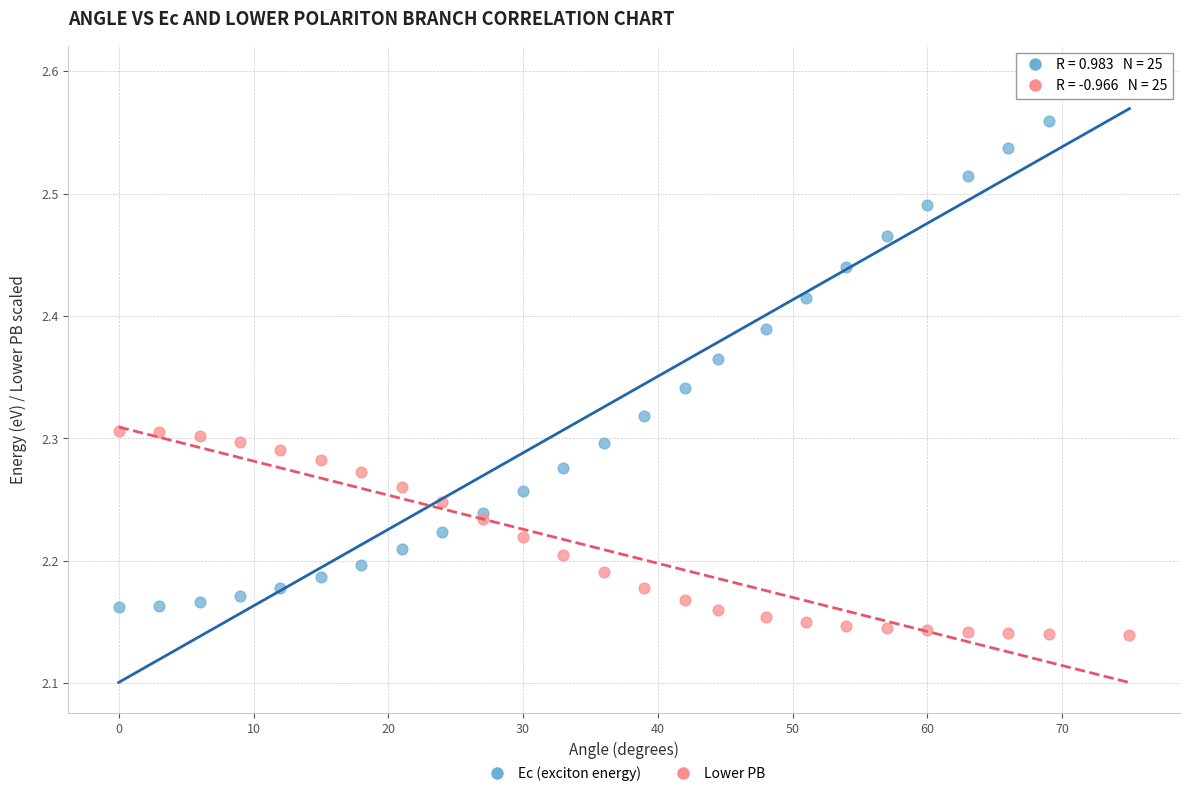

Across all data points, what is the range of X values (max minus min)?

75.0